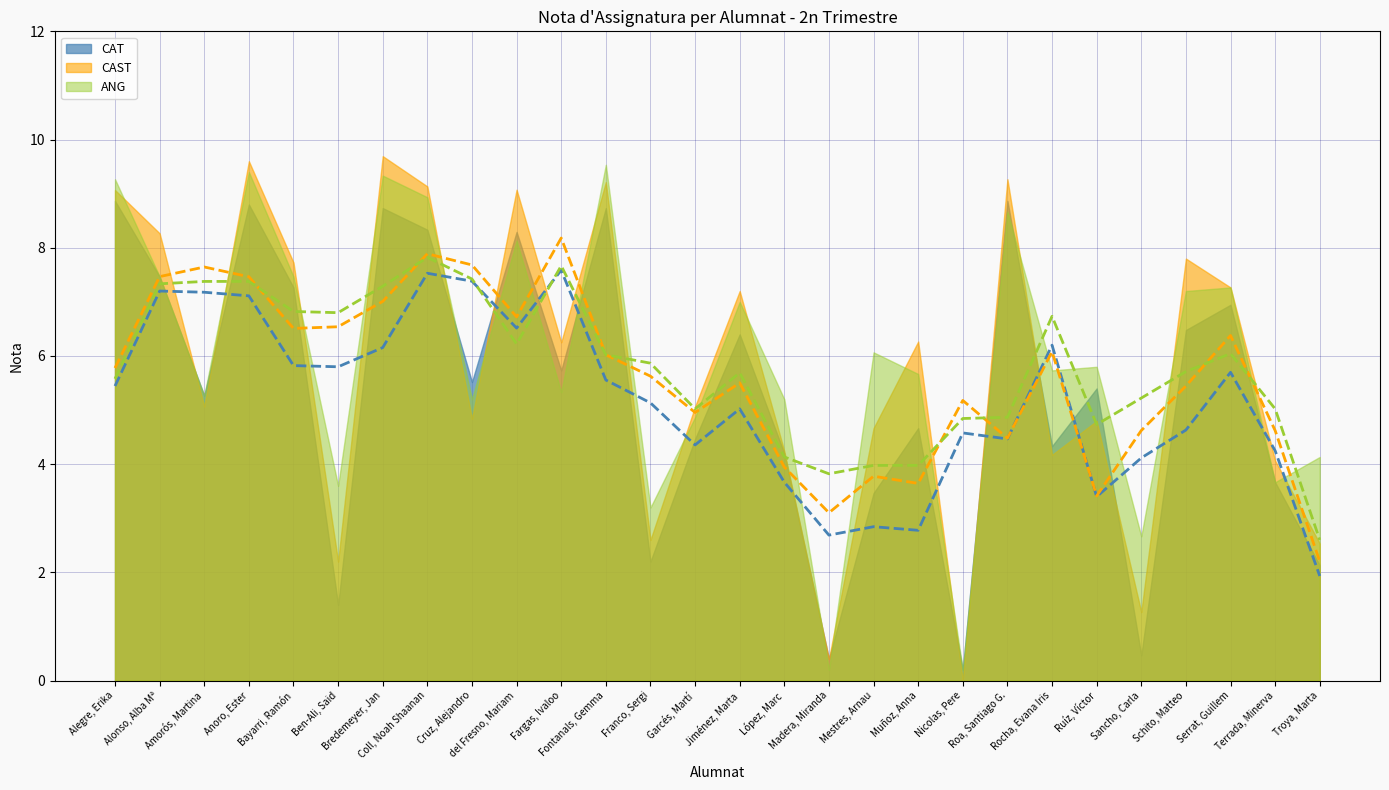

Rank the series at Fargas, Ivaloo from highest to lowest value.

CAST, CAT, ANG